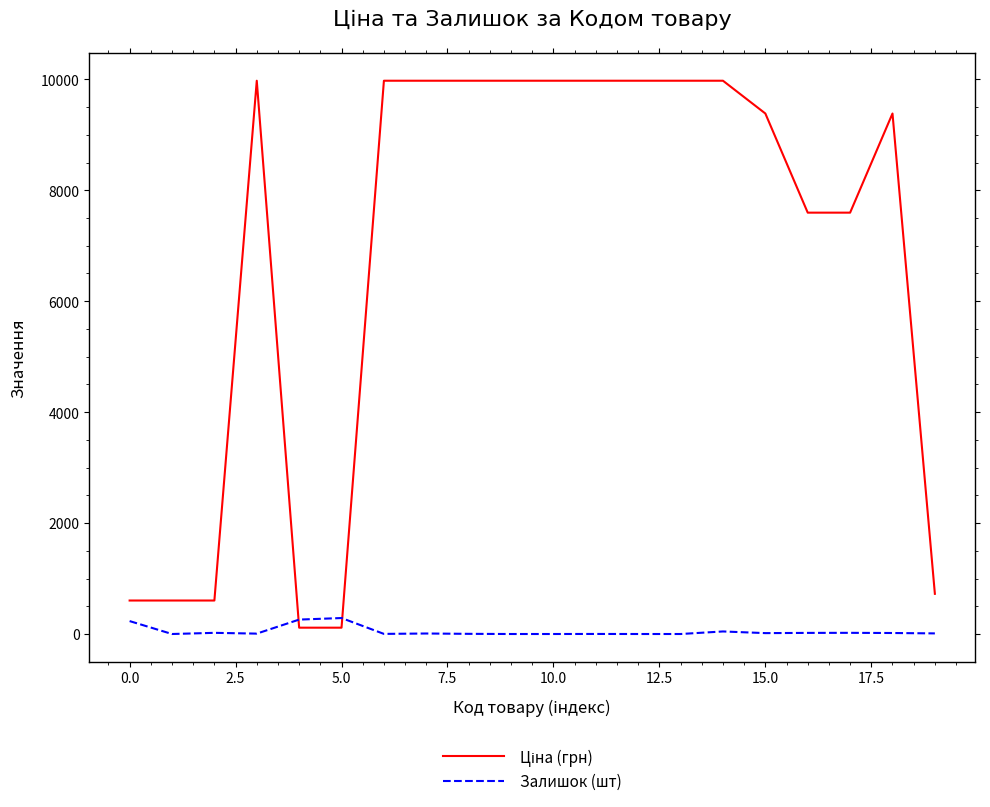

What is the greatest value displayed?

9975.0